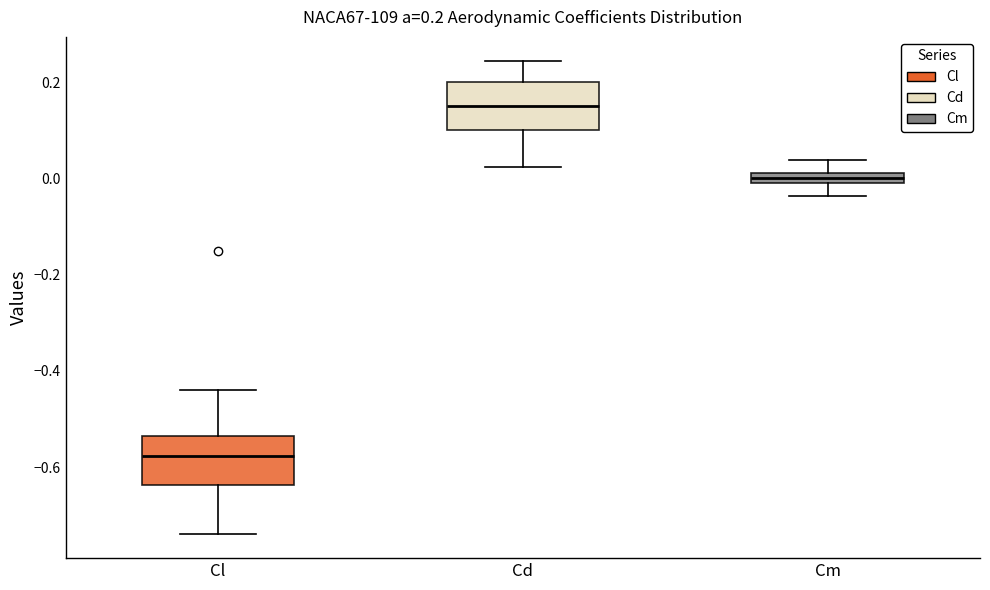

Which box's median line is the highest?

Cd